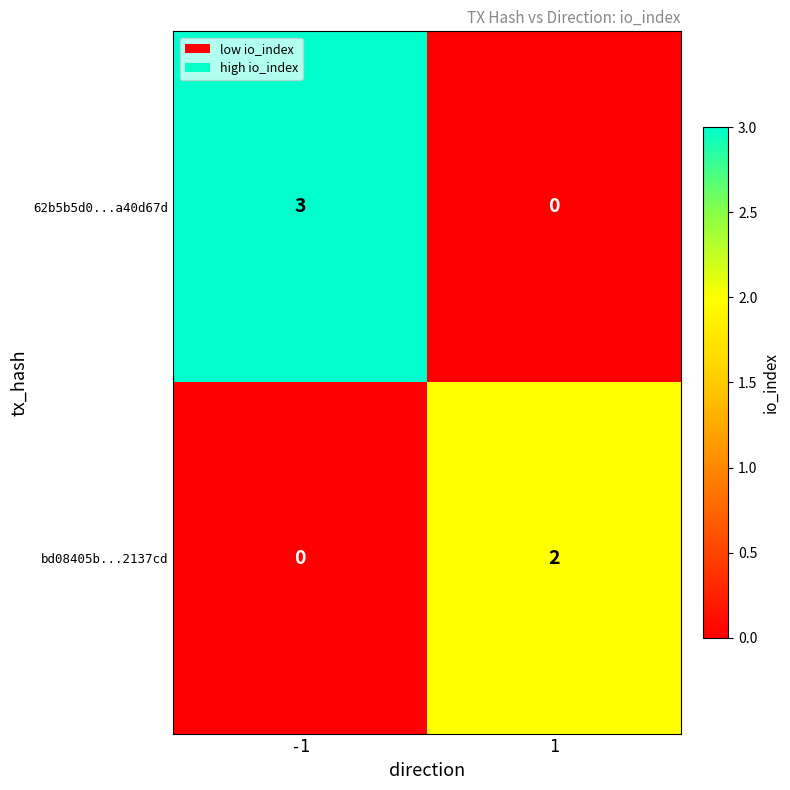

List the labels in order of 62b5b5d0...a40d67d value, largest first.

-1, 1